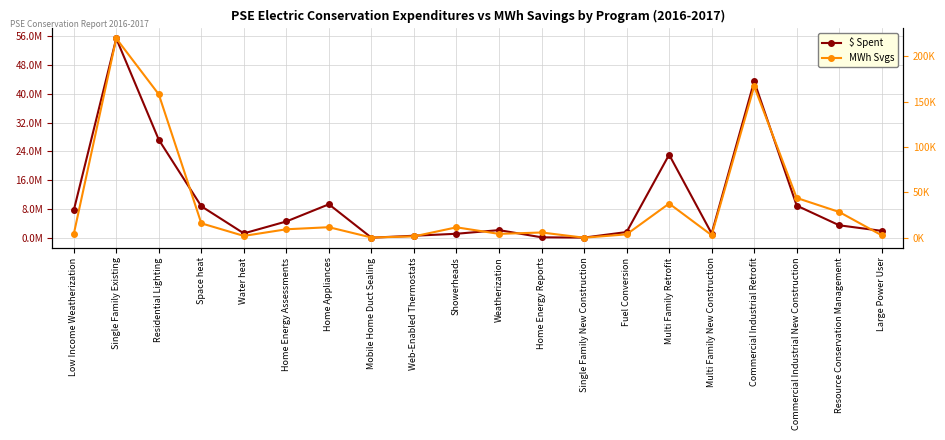

At which label does MWh Svgs reach its peak?

Single Family Existing